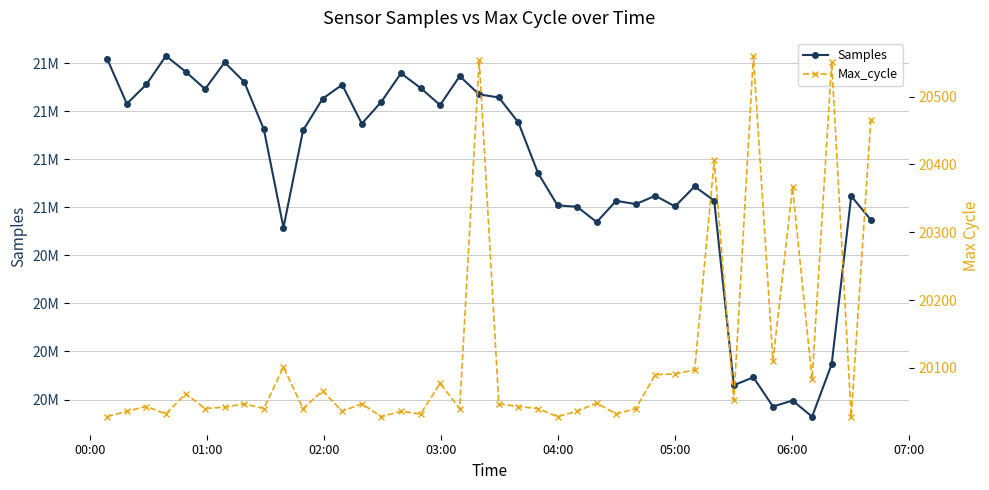

What is the greatest value displayed?

21078720